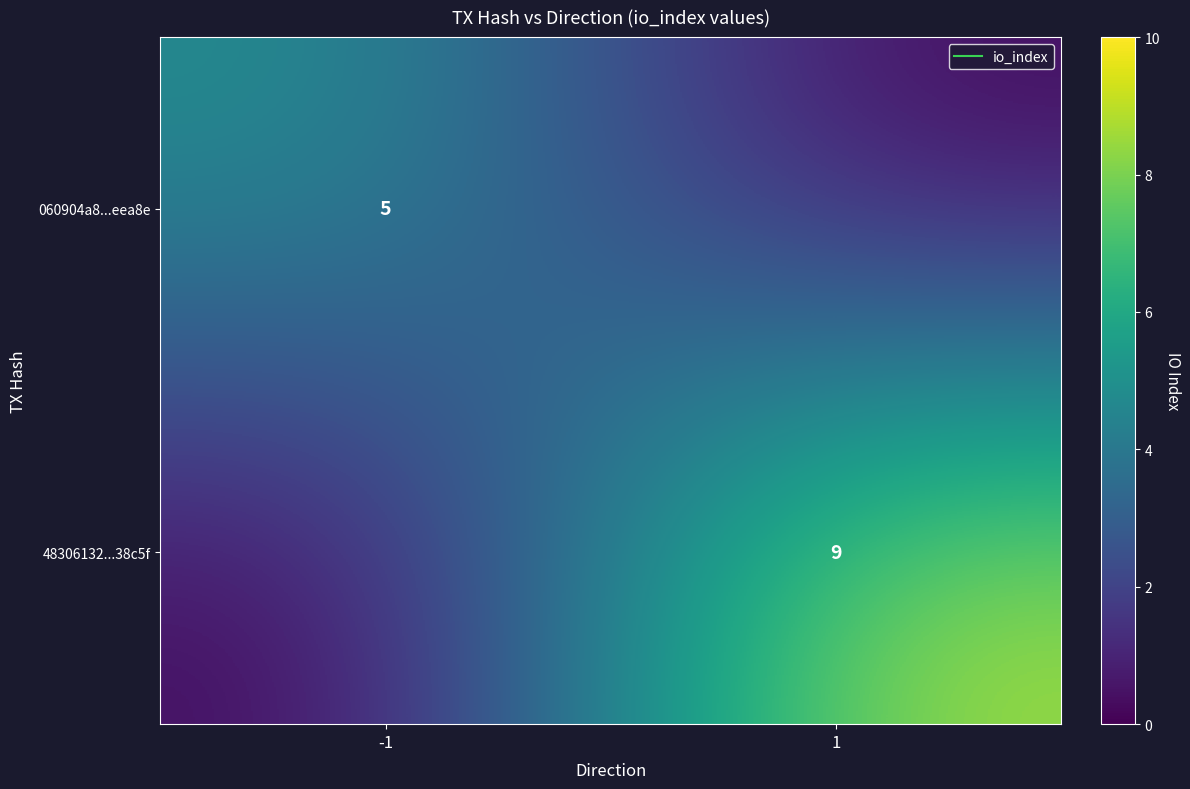

Which series has the largest range (max minus min)?

48306132...38c5f